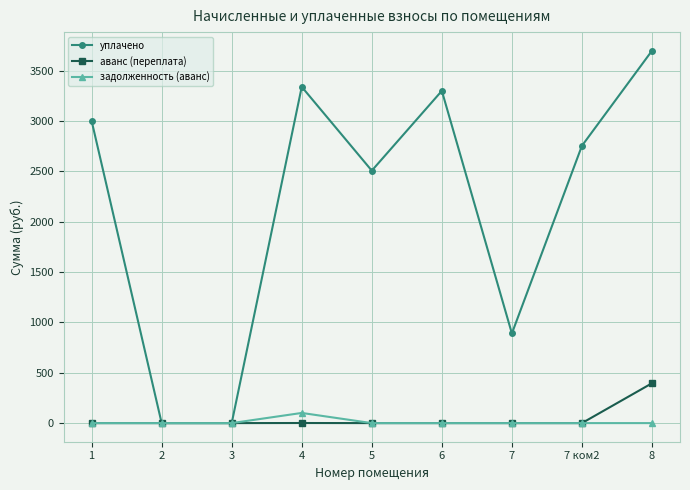

How many data points in задолженность (аванс) are above 0?

1